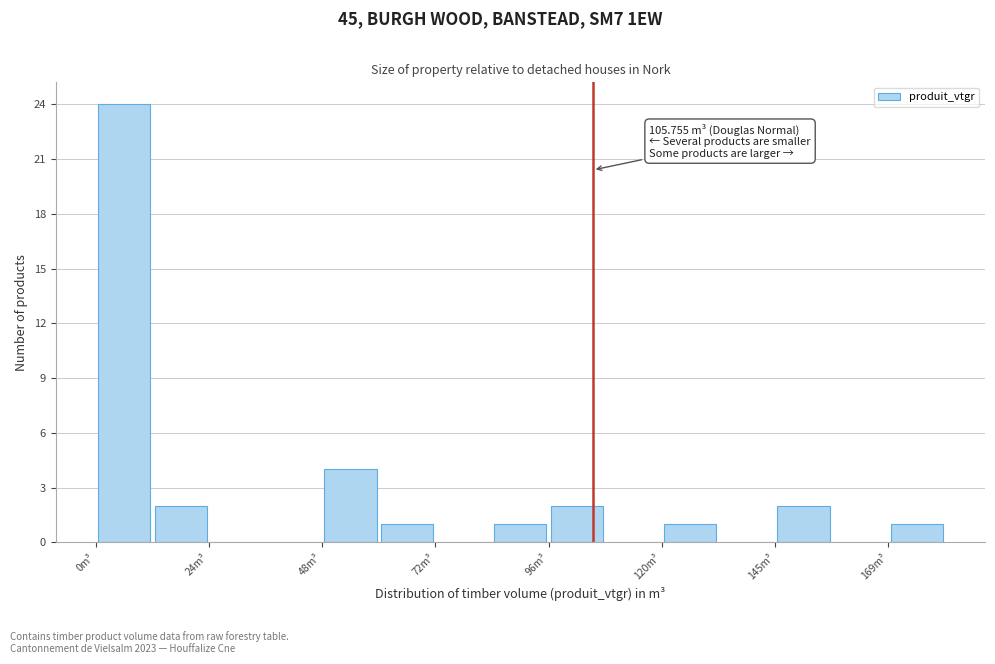

Read against the x-axis, roughly where is the centre of the tallest bar?

5